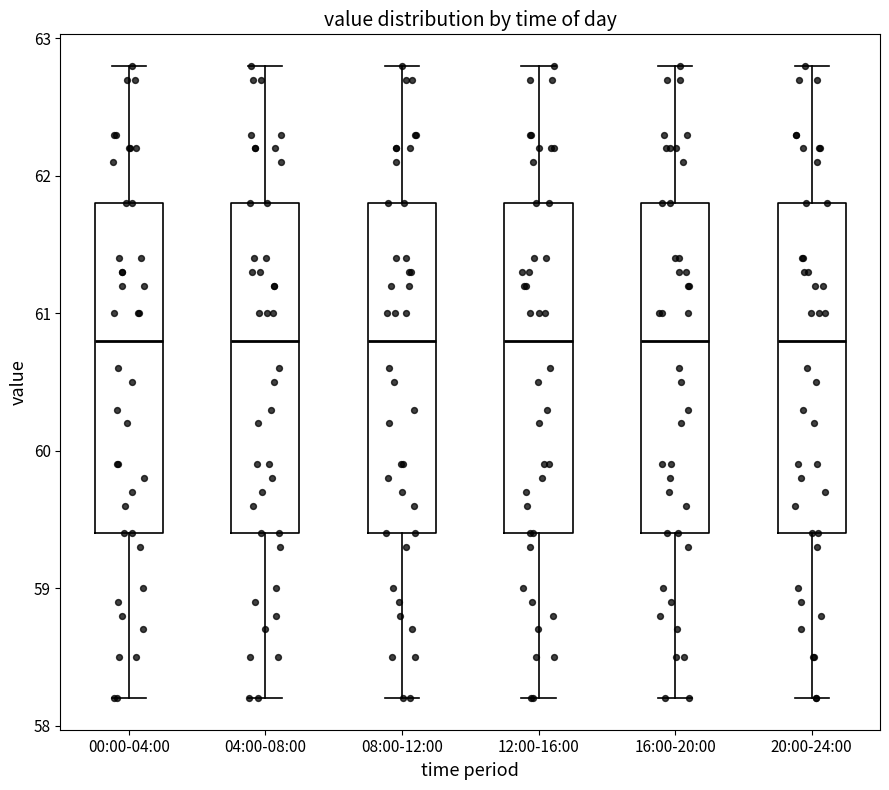

Reading left to right, transcribe this box plot: for each box, give where its median line is, the range the box spans, and where its two whiskers end, as read against the y-axis. The values are not printed on the chart, so give them approximately, as read against the axis.

00:00-04:00: median 60.8, box 59.4 to 61.8, whiskers 58.2 to 62.8
04:00-08:00: median 60.8, box 59.4 to 61.8, whiskers 58.2 to 62.8
08:00-12:00: median 60.8, box 59.4 to 61.8, whiskers 58.2 to 62.8
12:00-16:00: median 60.8, box 59.4 to 61.8, whiskers 58.2 to 62.8
16:00-20:00: median 60.8, box 59.4 to 61.8, whiskers 58.2 to 62.8
20:00-24:00: median 60.8, box 59.4 to 61.8, whiskers 58.2 to 62.8